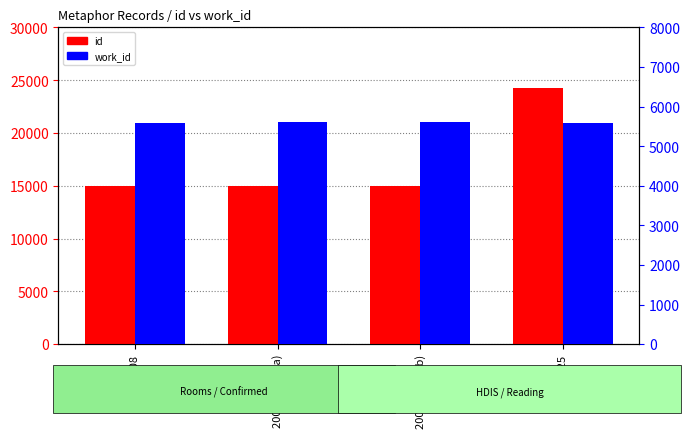

How many work_id values are between 5598 and 5611?

4